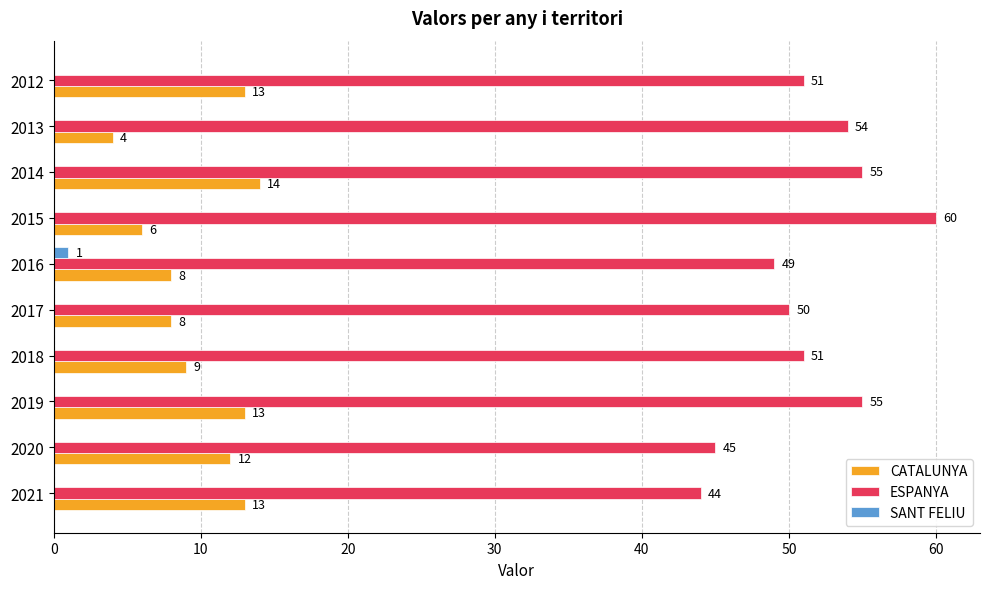

What is the sum of all ESPANYA values?

514